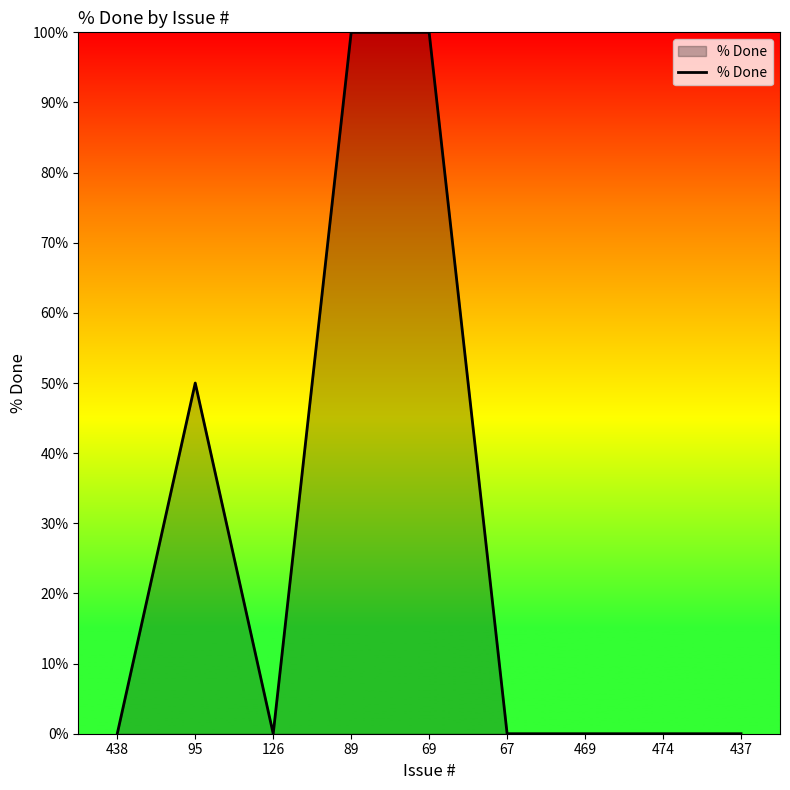

Is it true that the value at 437 is 0?

True